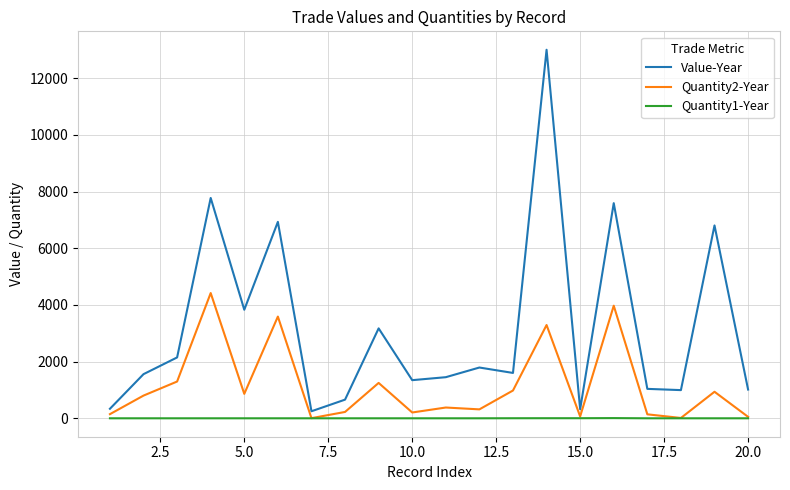

How many categories are shown in the chart?

20